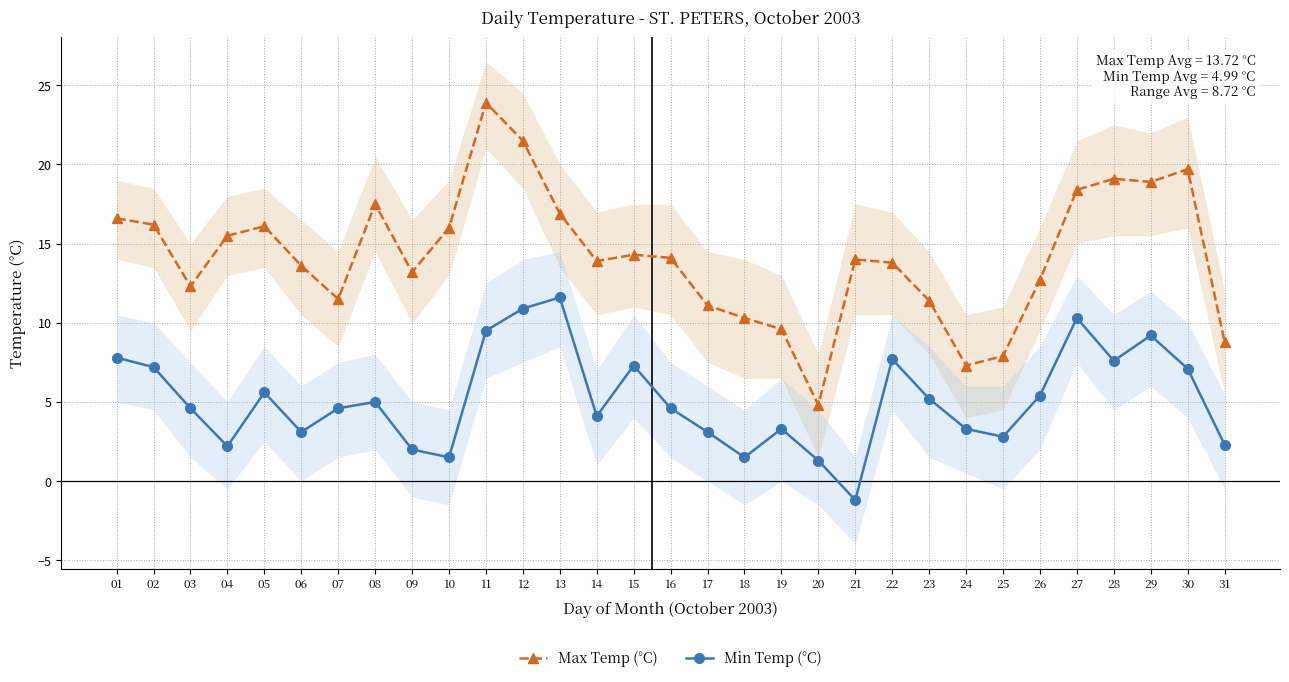

Is it true that Max Temp (°C) equals 14.3 at 15?

True